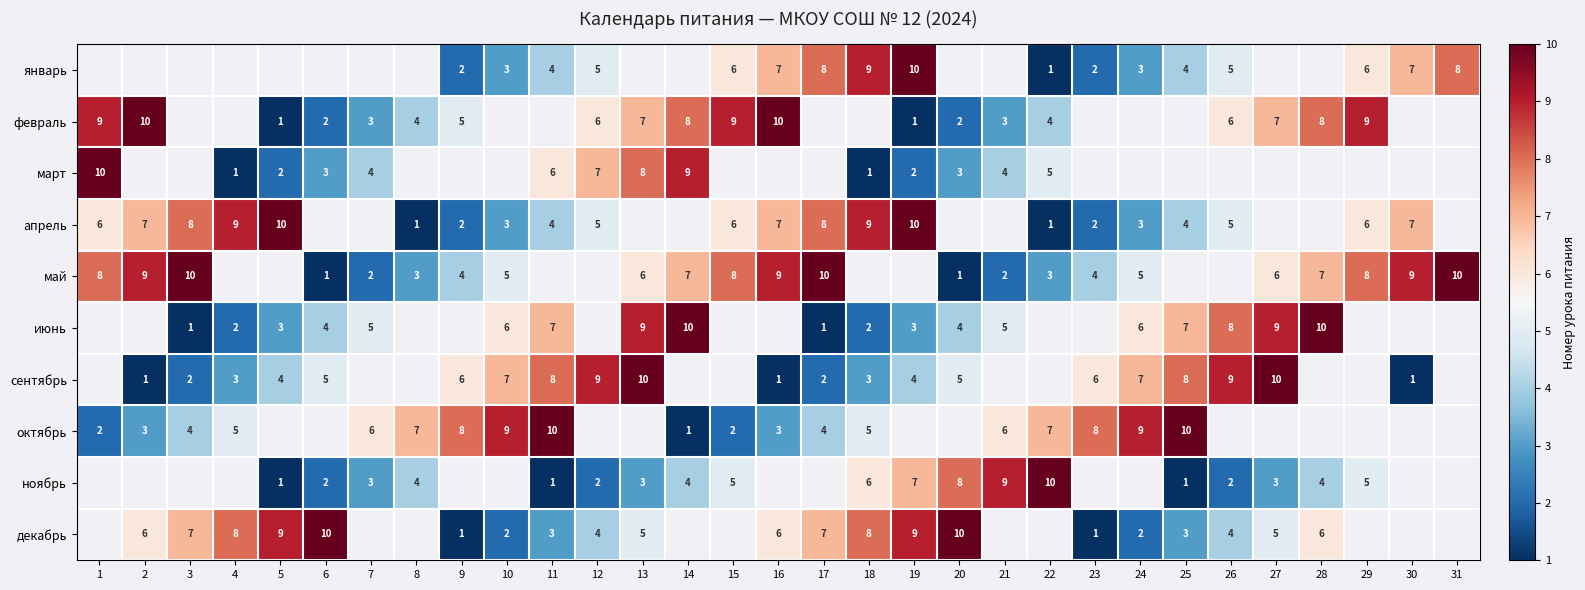

The январь series shows 3 at 12. True or false?

False